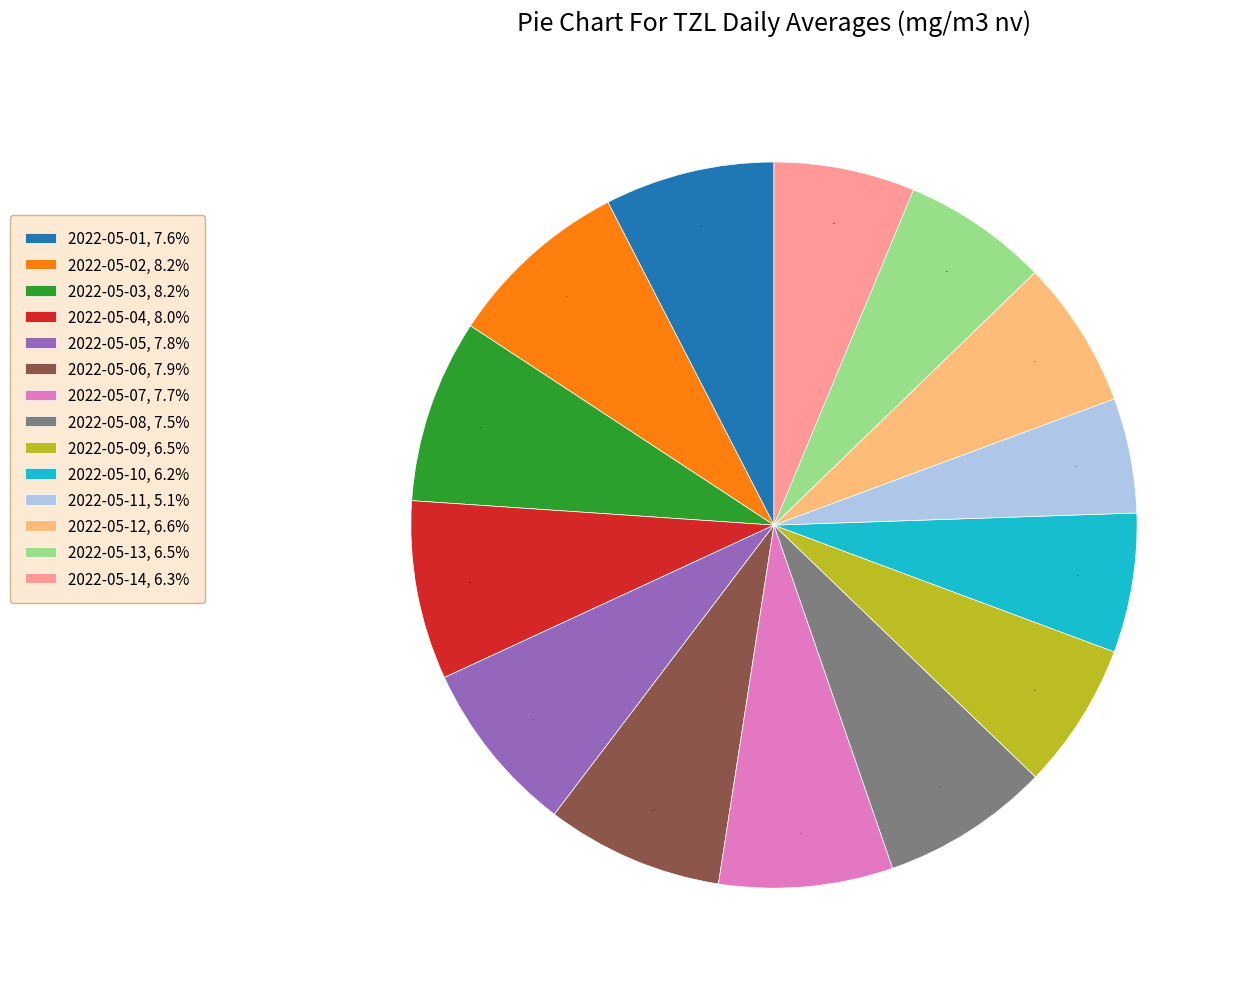

To the nearest percent, what is the average slice percentage?

7%